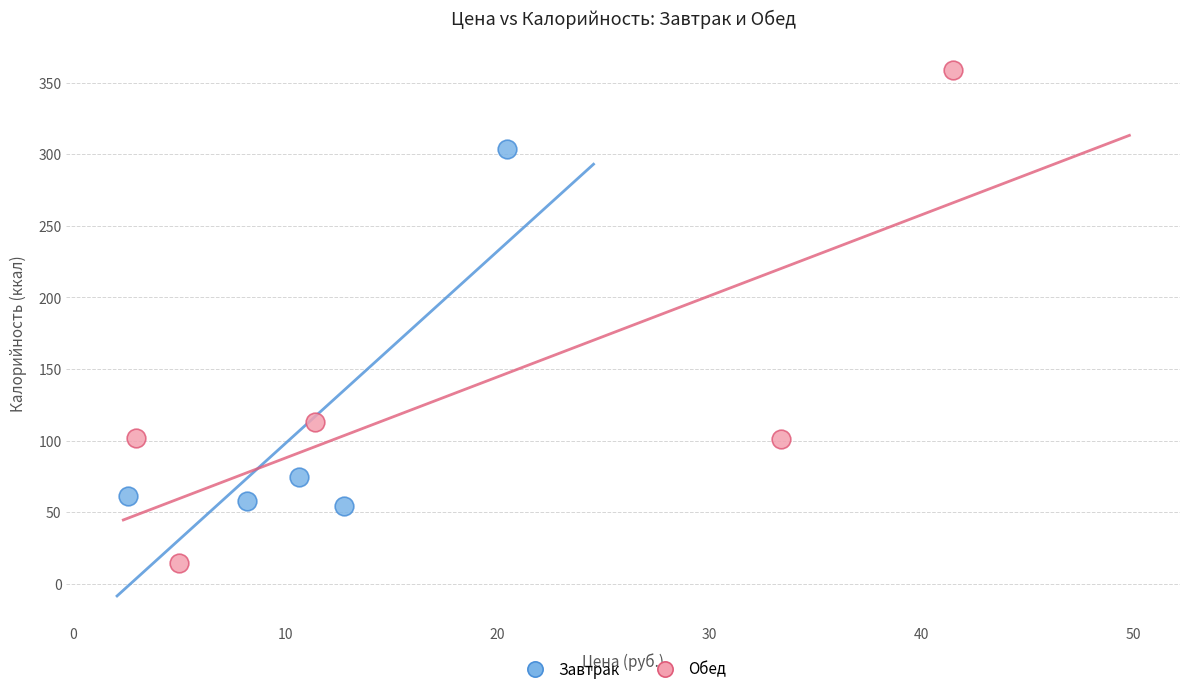

What are all the series names shown in the legend?

Завтрак, Обед